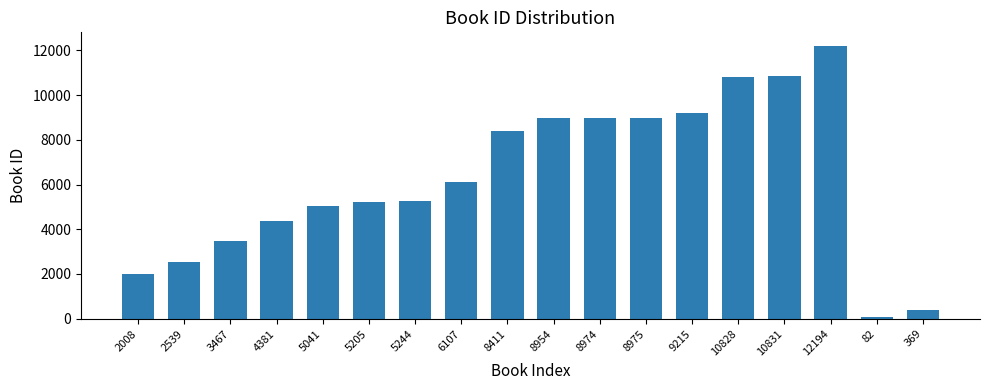

What is the difference between the maximum and minimum values?

12112